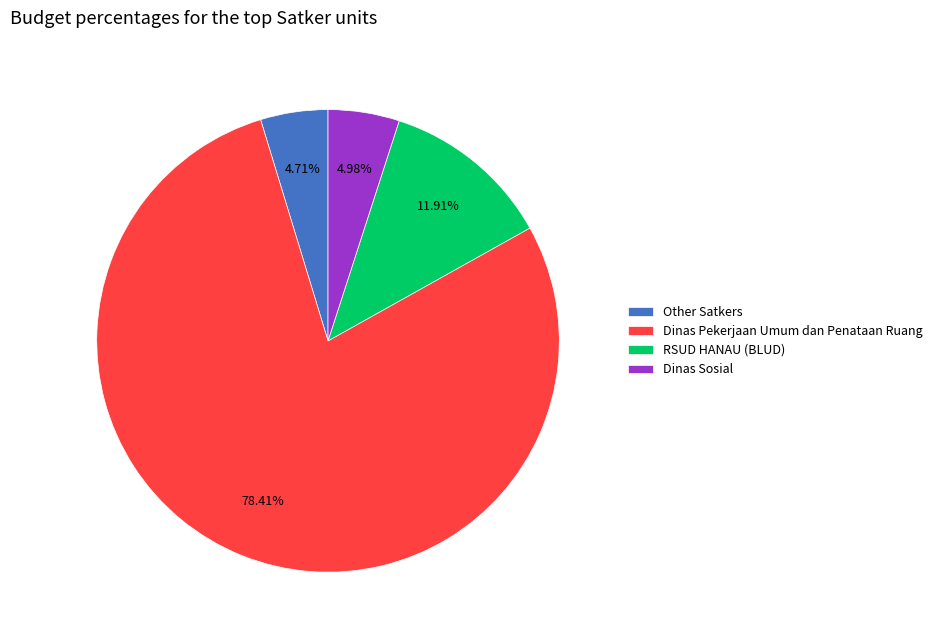

Which slice is the largest?

Dinas Pekerjaan Umum dan Penataan Ruang